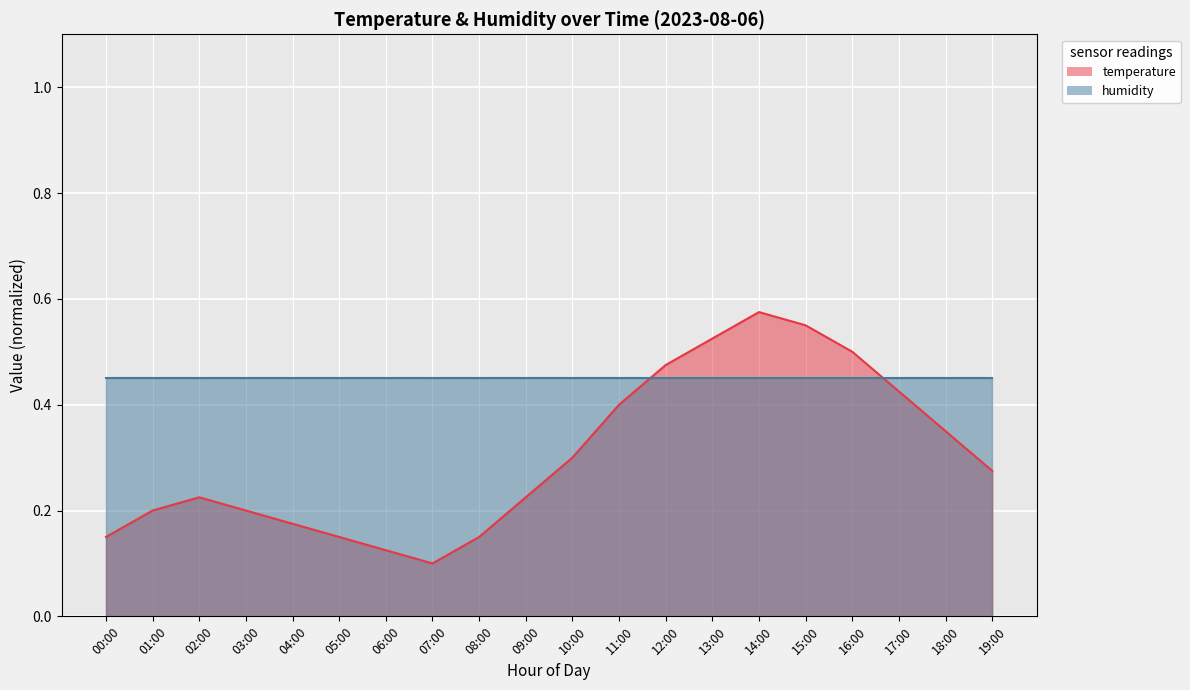

At which label is the value closest to 0?

07:00